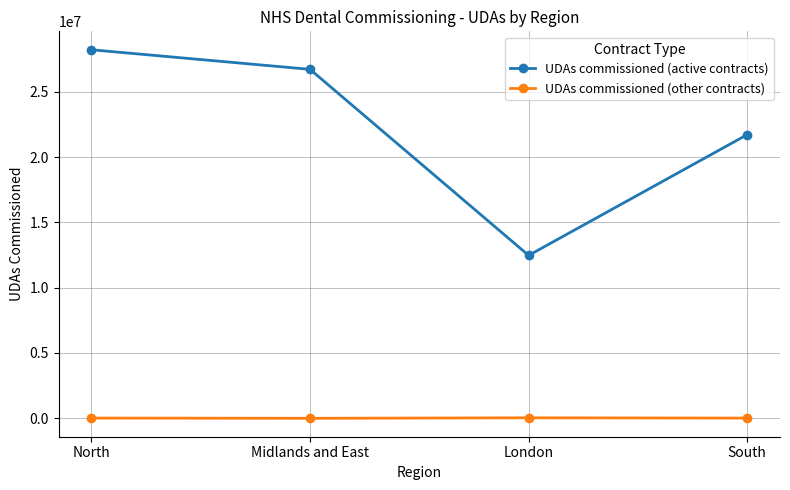

What is the difference between the highest and lowest values at Midlands and East?

26715962